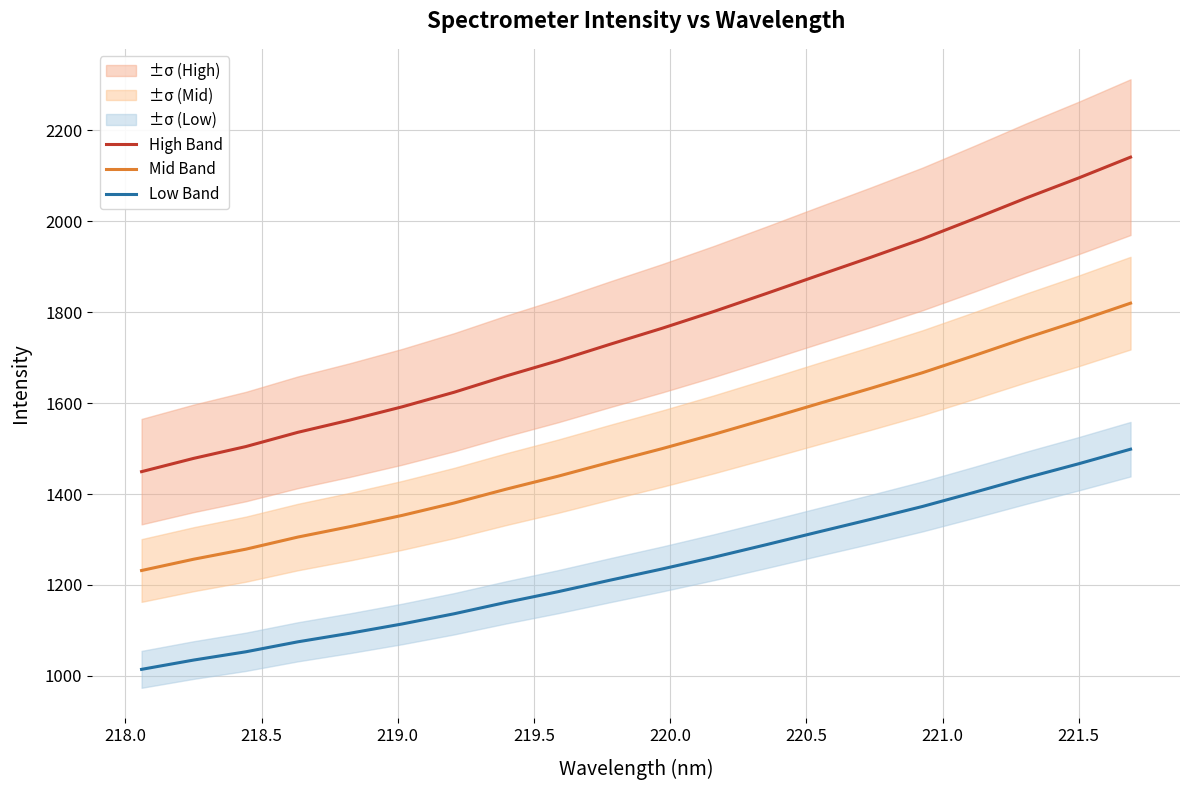

True or false: Mid Band and Low Band cross at least once.

False